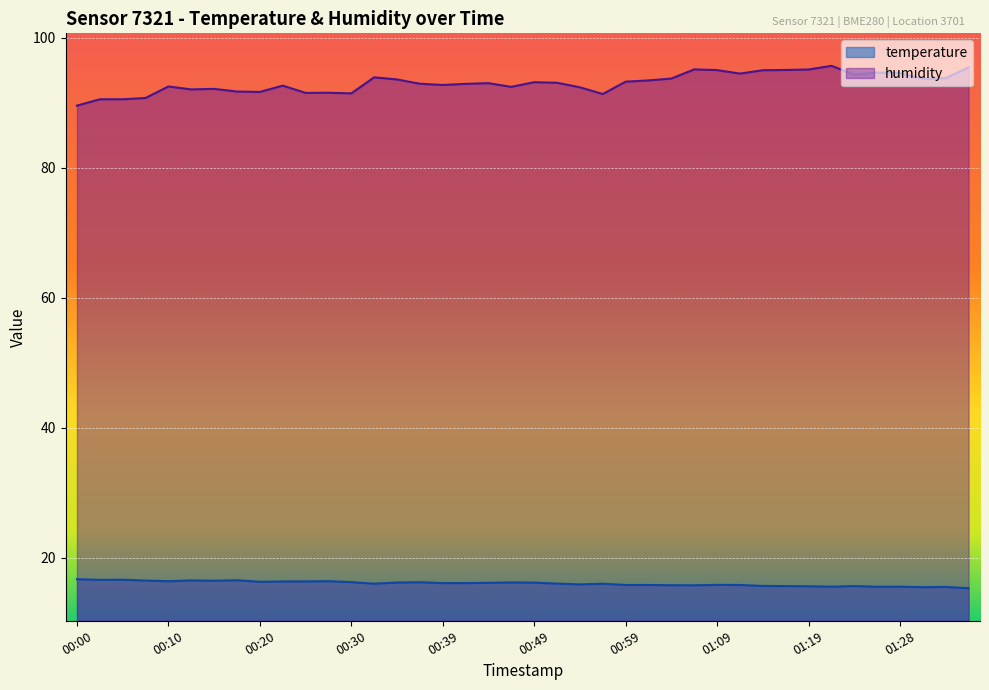

Does the chart display data point markers on the line(s)?

No